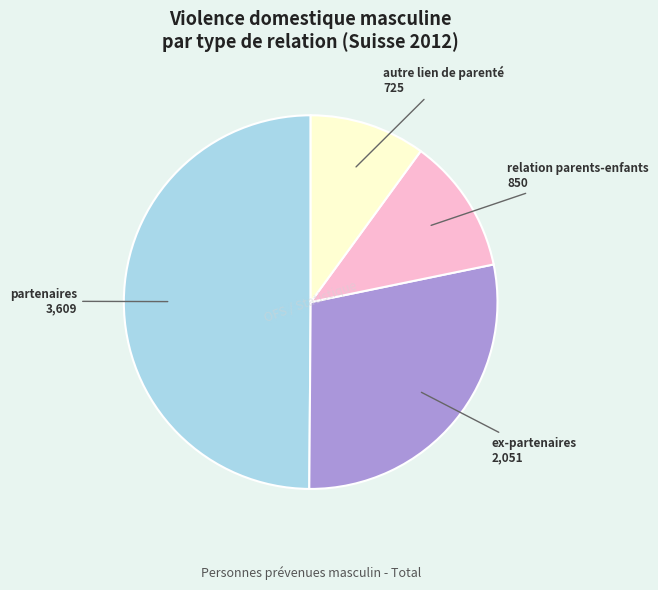

Which slice is the smallest?

autre lien de parenté